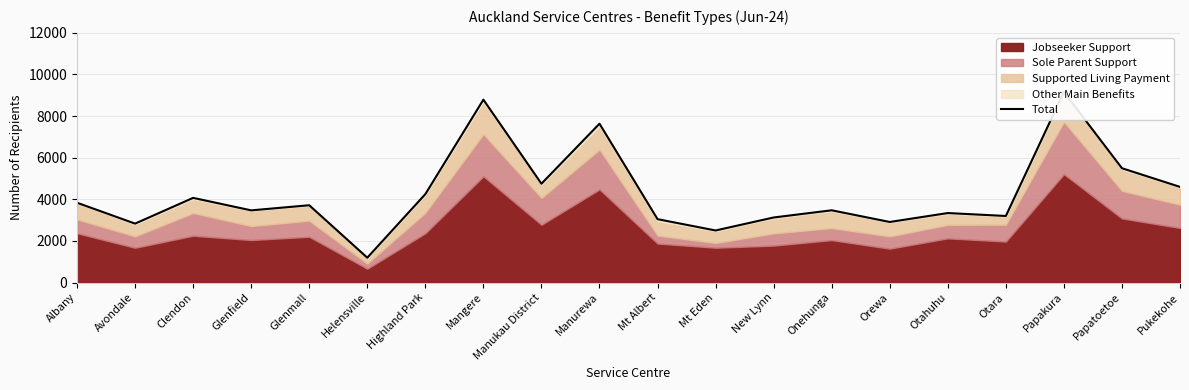

The value at Pukekohe is 4599. True or false?

True